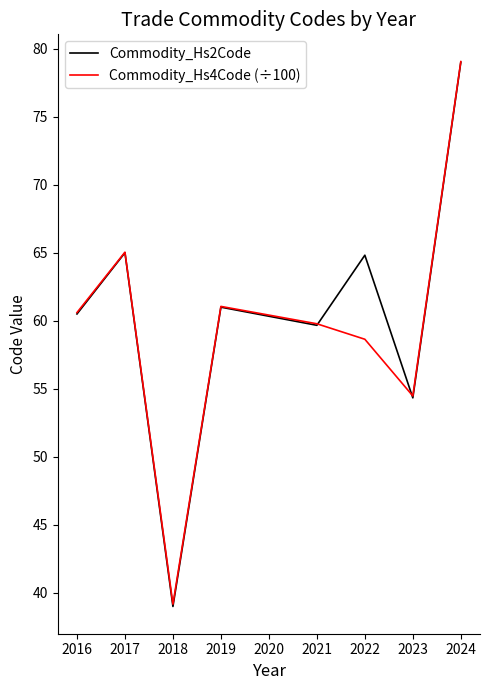

What is the difference between the maximum and second lowest values in the Commodity_Hs2Code series?

24.7